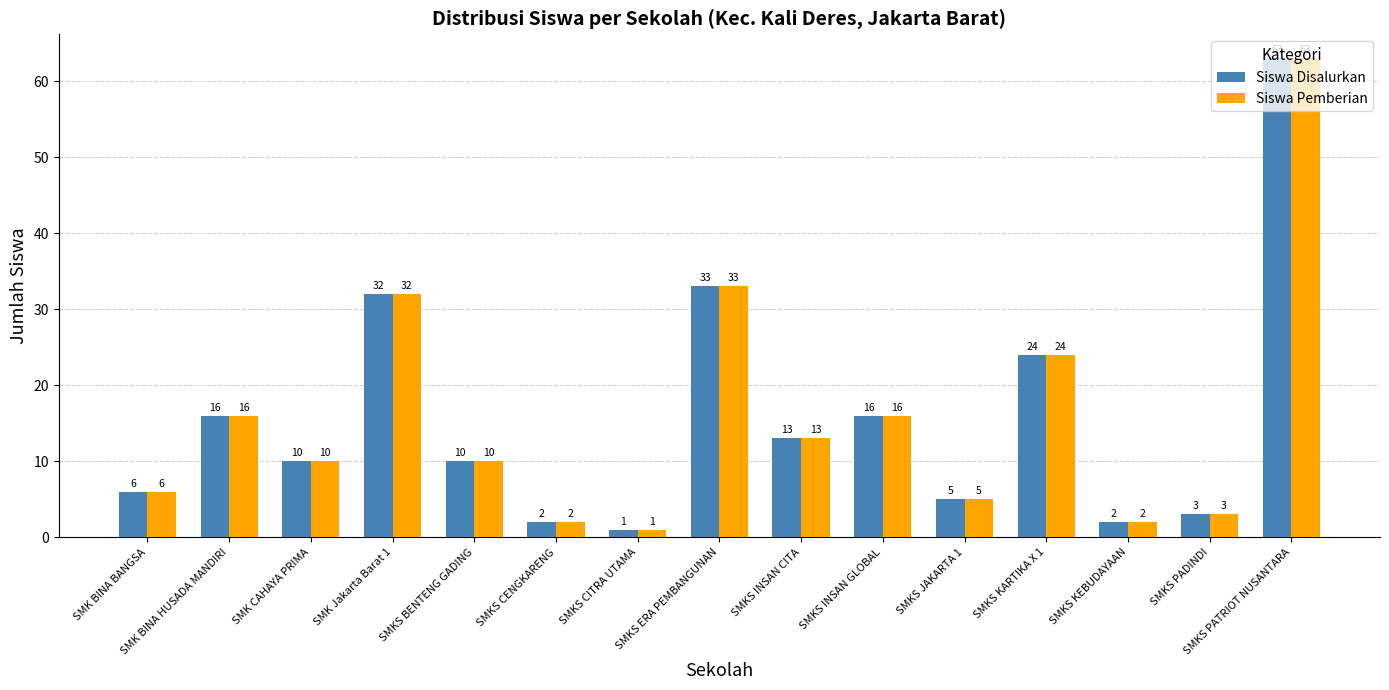

What is the total value across all series at SMKS CENGKARENG?

4